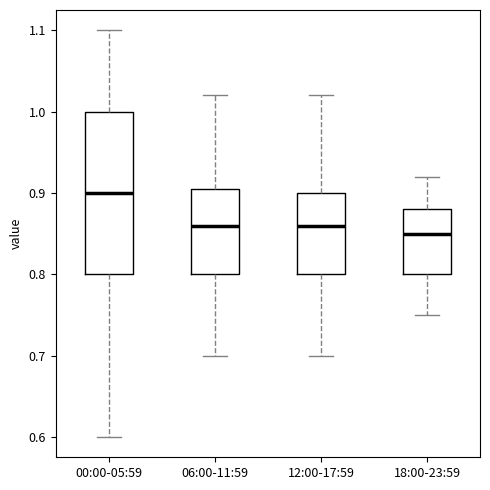

Which box is the tallest, from its lower edge to its upper edge?

00:00-05:59